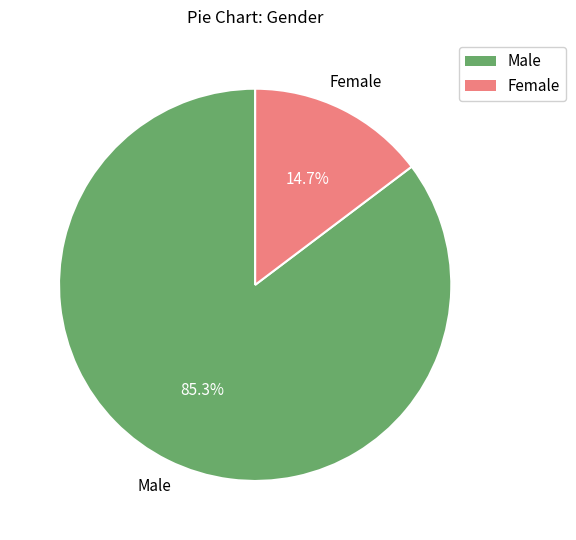

Rank the categories by value from lowest to highest.

Female, Male